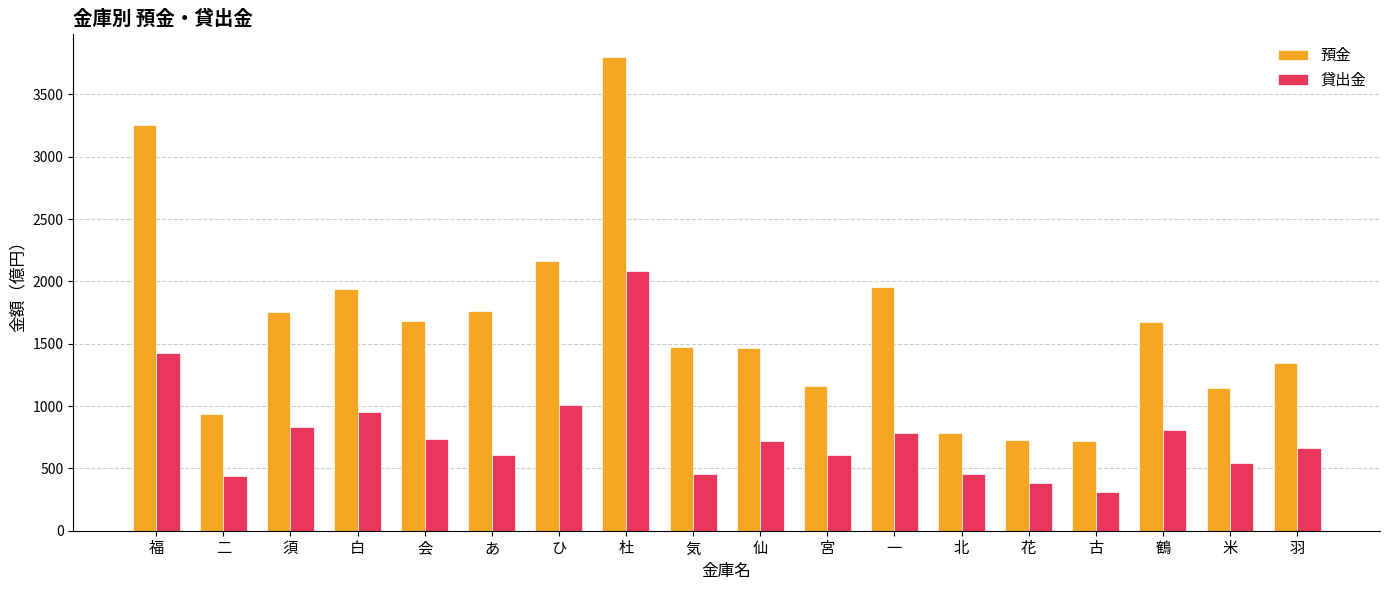

At which category is the sum across all series the highest?

杜